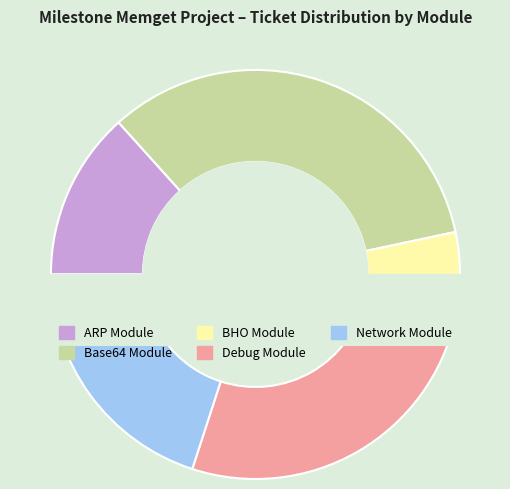

Which category has the smallest portion of the pie?

BHO Module